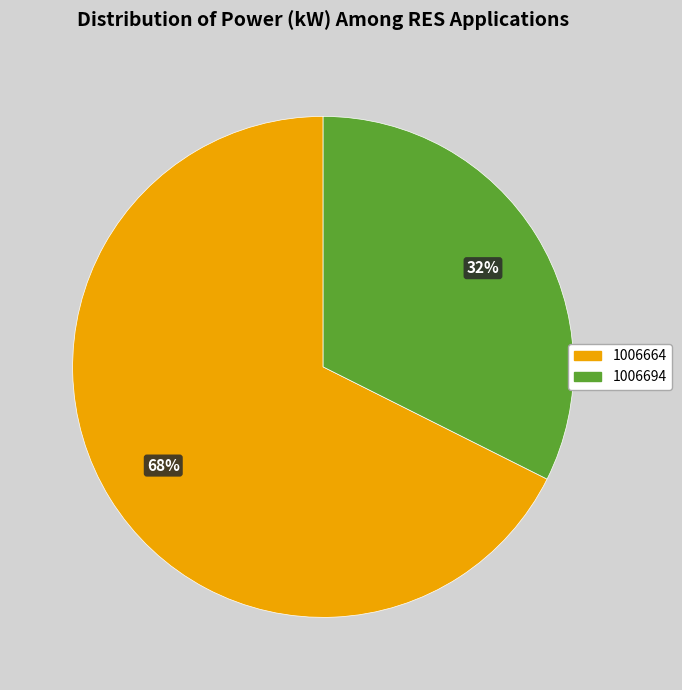

What is the largest slice in the pie chart?

1006664